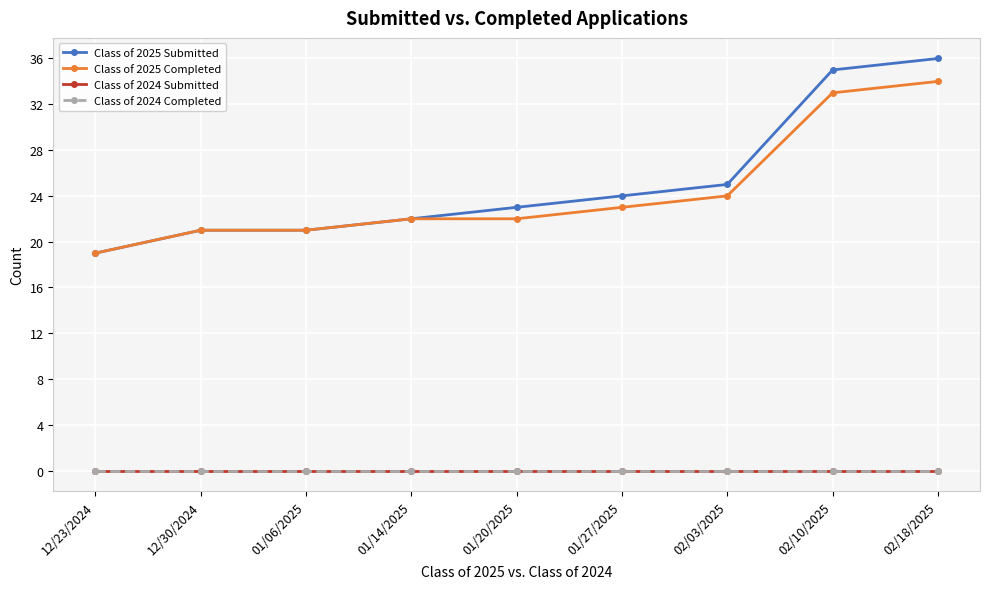

Rank the categories by Class of 2024 Submitted value from highest to lowest.

12/23/2024, 12/30/2024, 01/06/2025, 01/14/2025, 01/20/2025, 01/27/2025, 02/03/2025, 02/10/2025, 02/18/2025